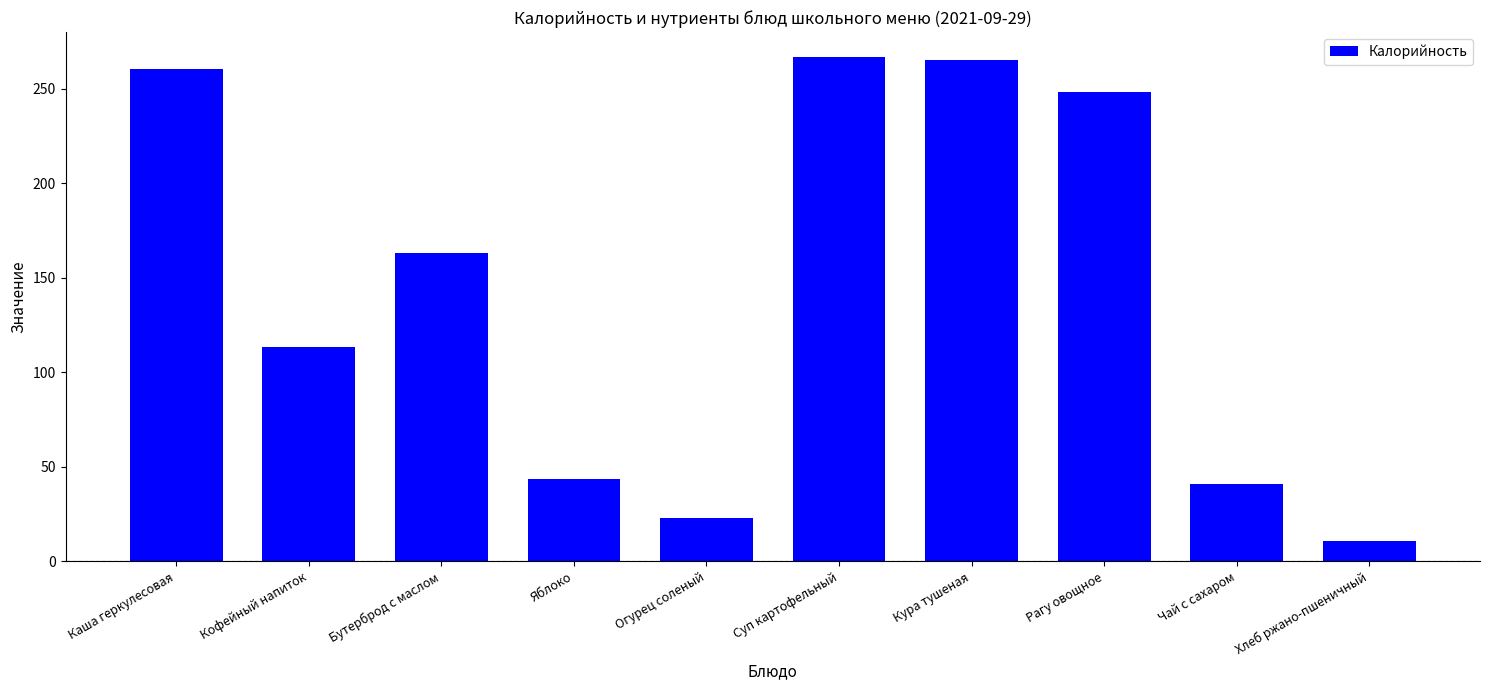

Between Каша геркулесовая and Яблоко, which is larger?

Каша геркулесовая